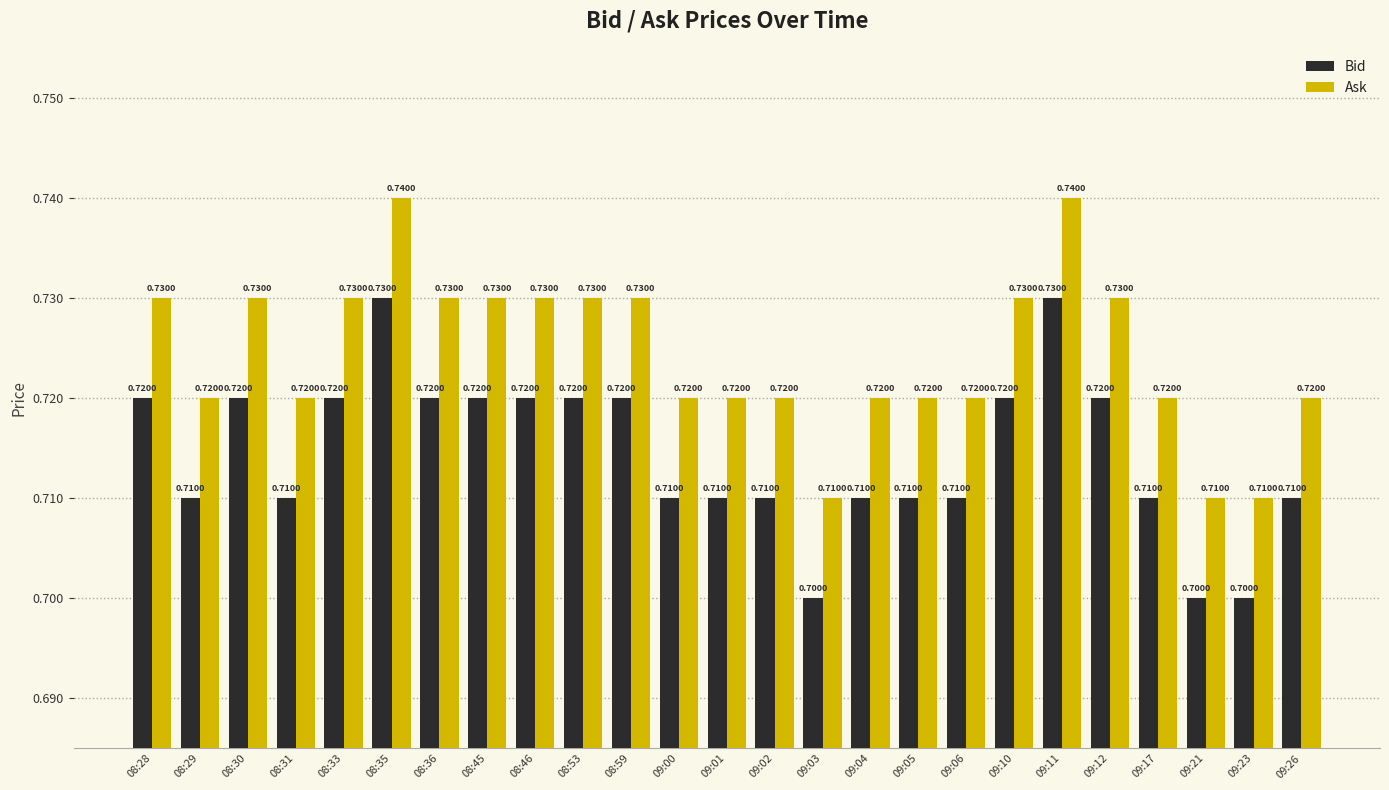

How many distinct data groups are displayed?

2